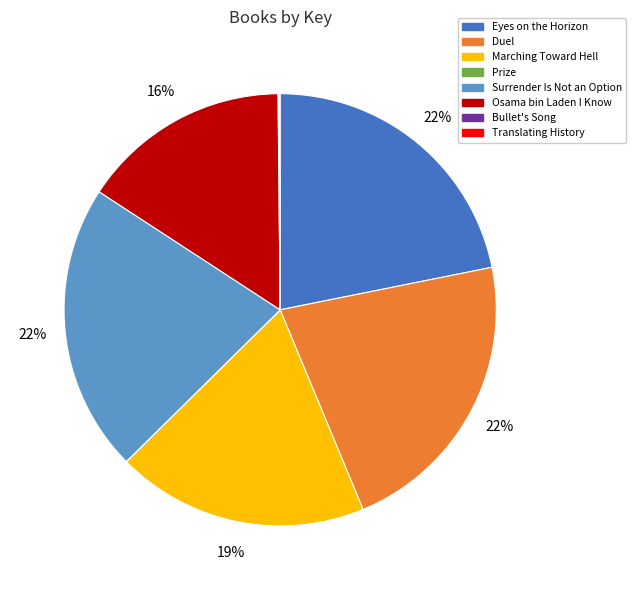

To the nearest percent, what is the difference between the Osama bin Laden I Know and Surrender Is Not an Option slice percentages?

6%